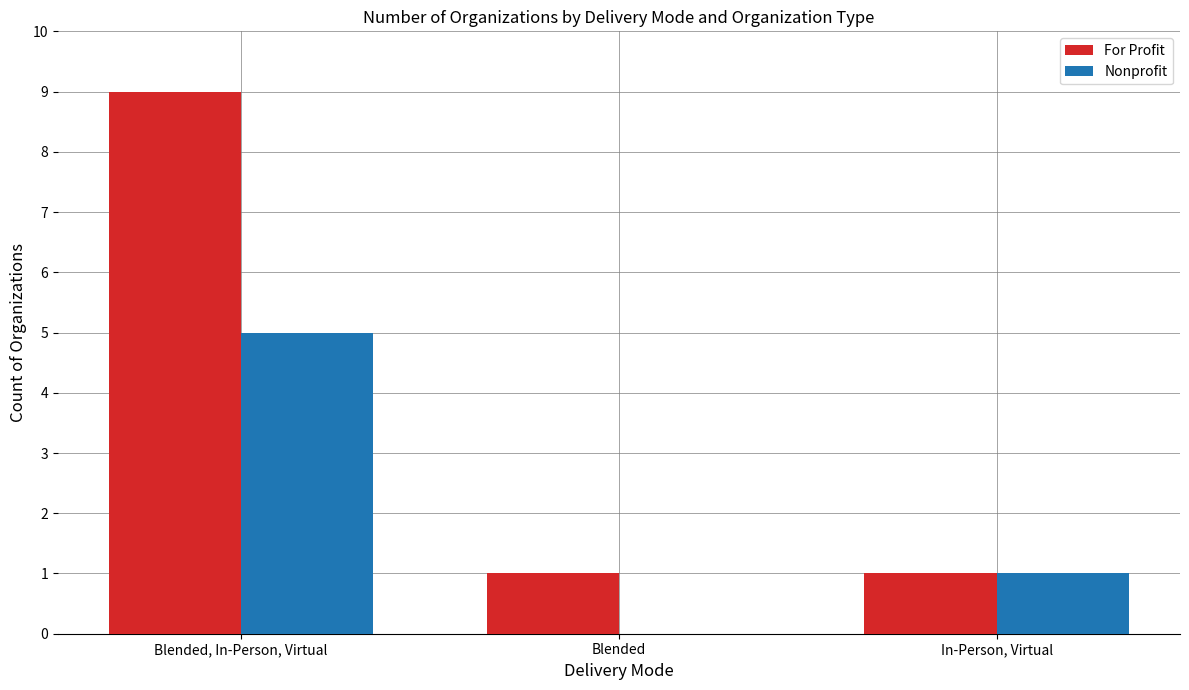

Reading left to right, list all the values displayed in this chart.

For Profit: 9	1	1
Nonprofit: 5	0	1